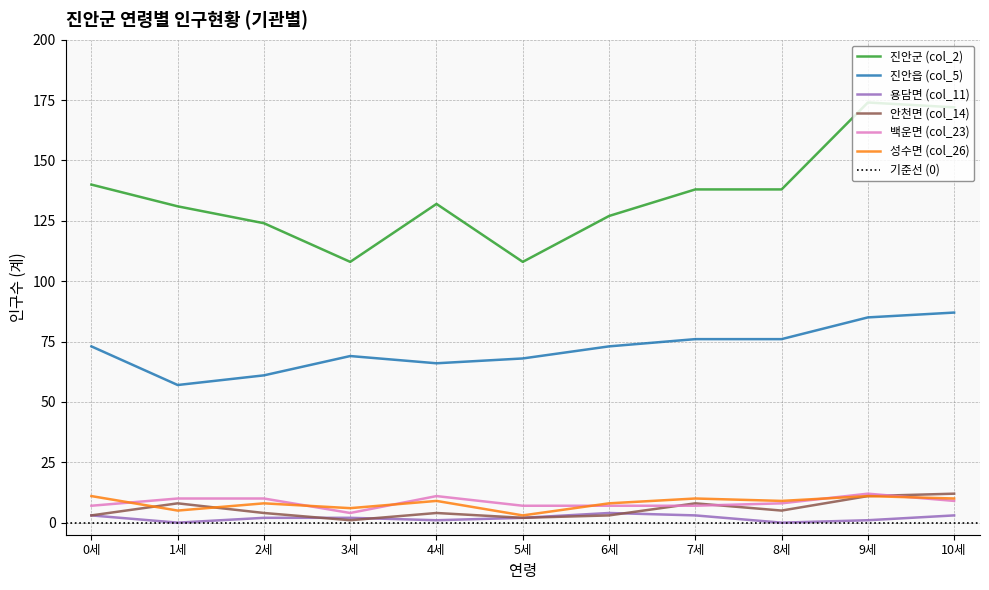

What is the sum of all 안천면 (col_14) values?

61